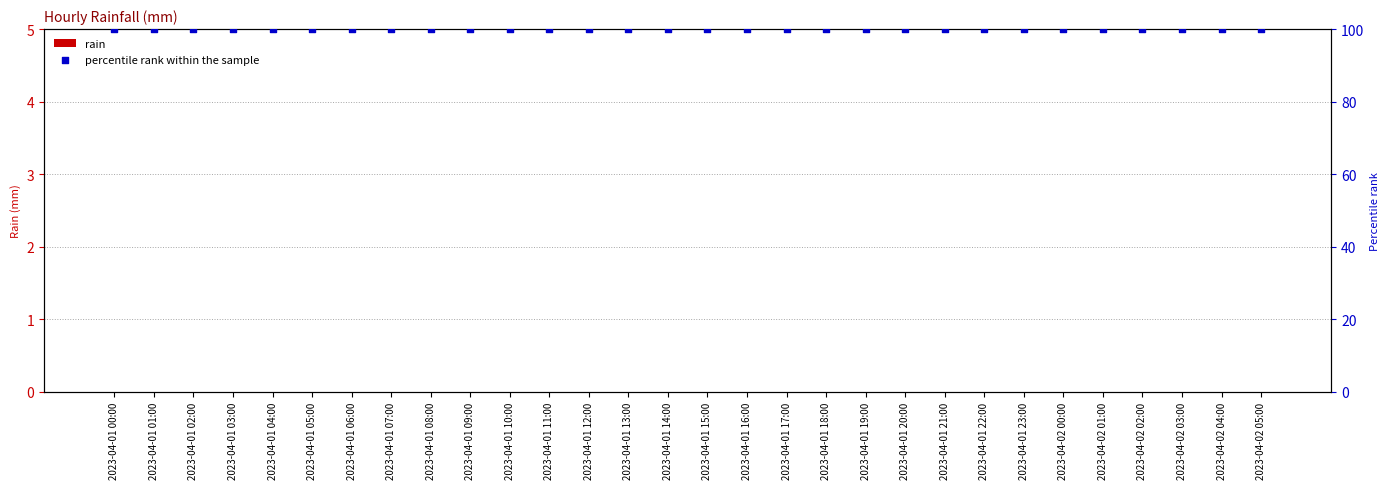

Is the value of percentile rank within the sample at 2023-04-01 00:00 greater than the value of rain at 2023-04-01 17:00?

Yes